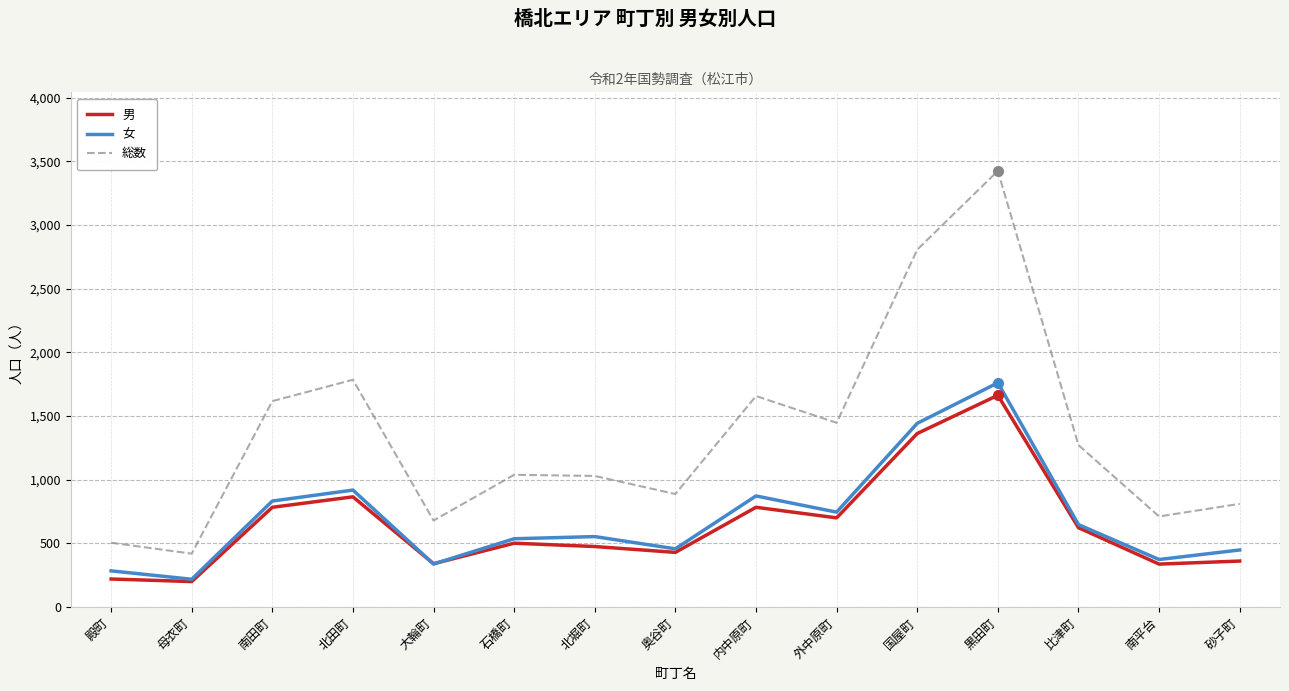

What is the sum of all 女 values?

10438